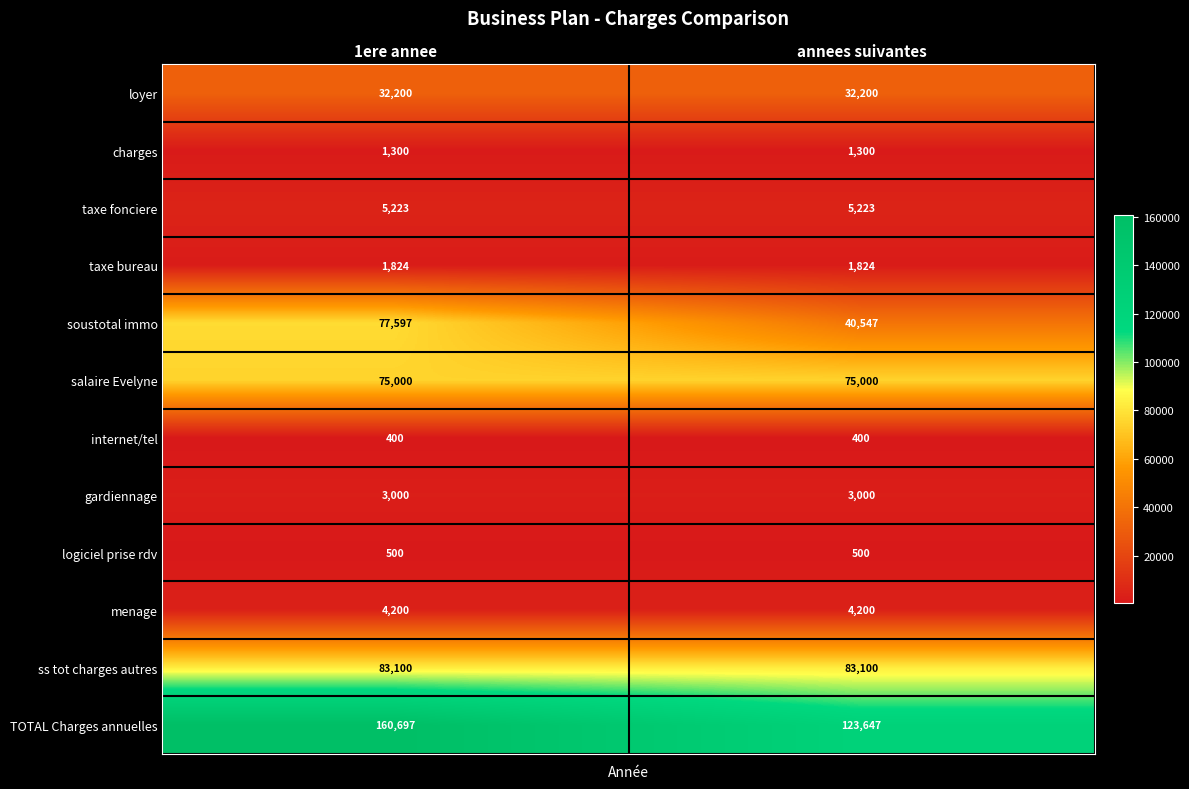

Which series has the largest total across all categories?

TOTAL Charges annuelles